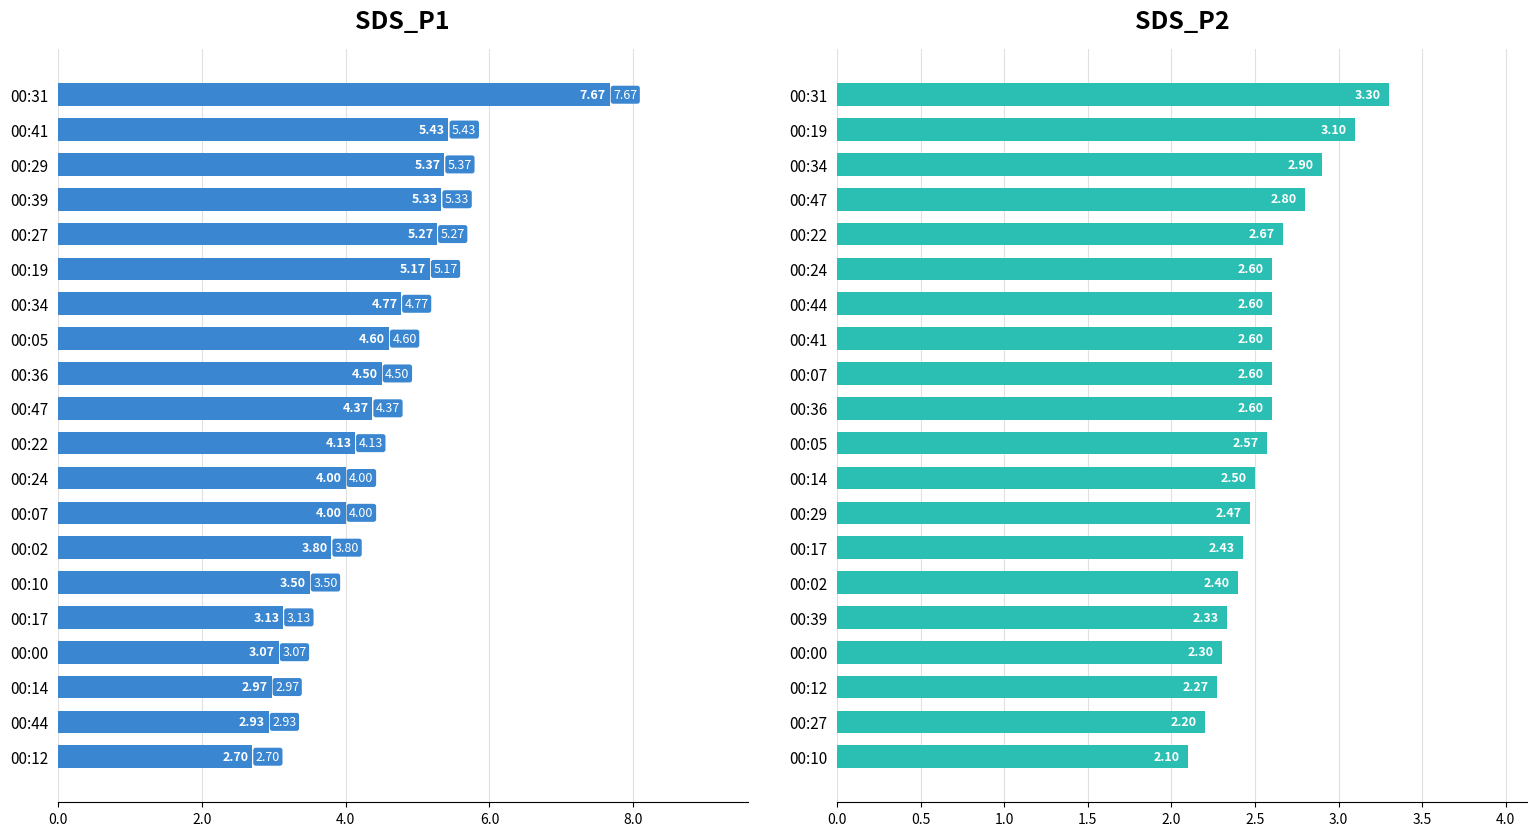

Which series has the widest spread of values?

SDS_P1